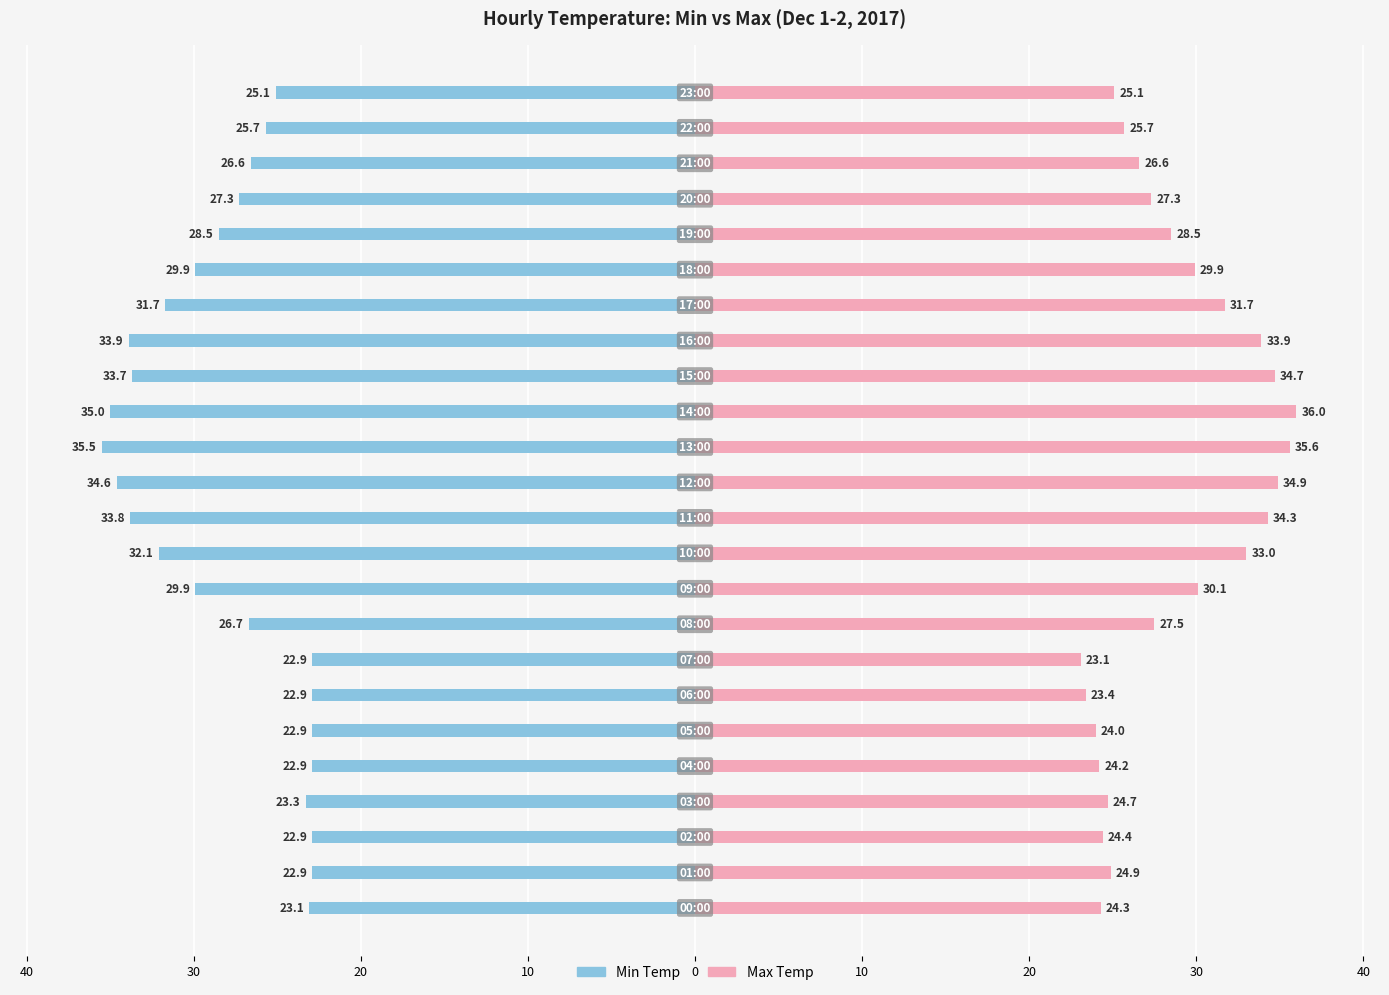

The Max Temp series shows 35.8 at 20. True or false?

False